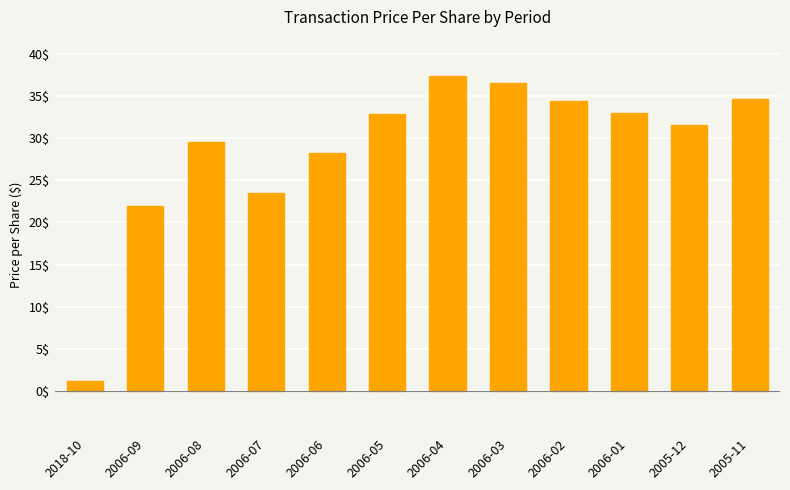

What is the maximum value shown in the chart?

37.4